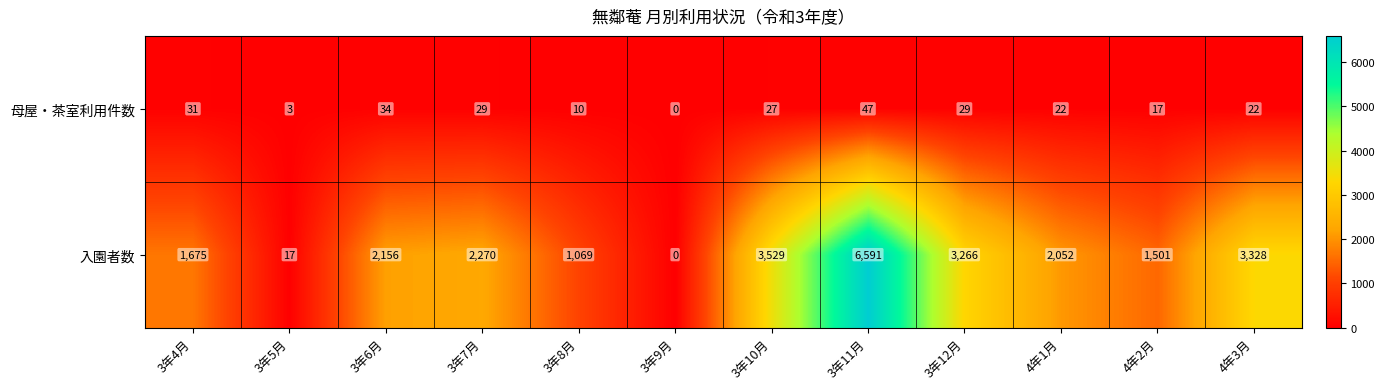

What is the total value across all series at 3年7月?

2299